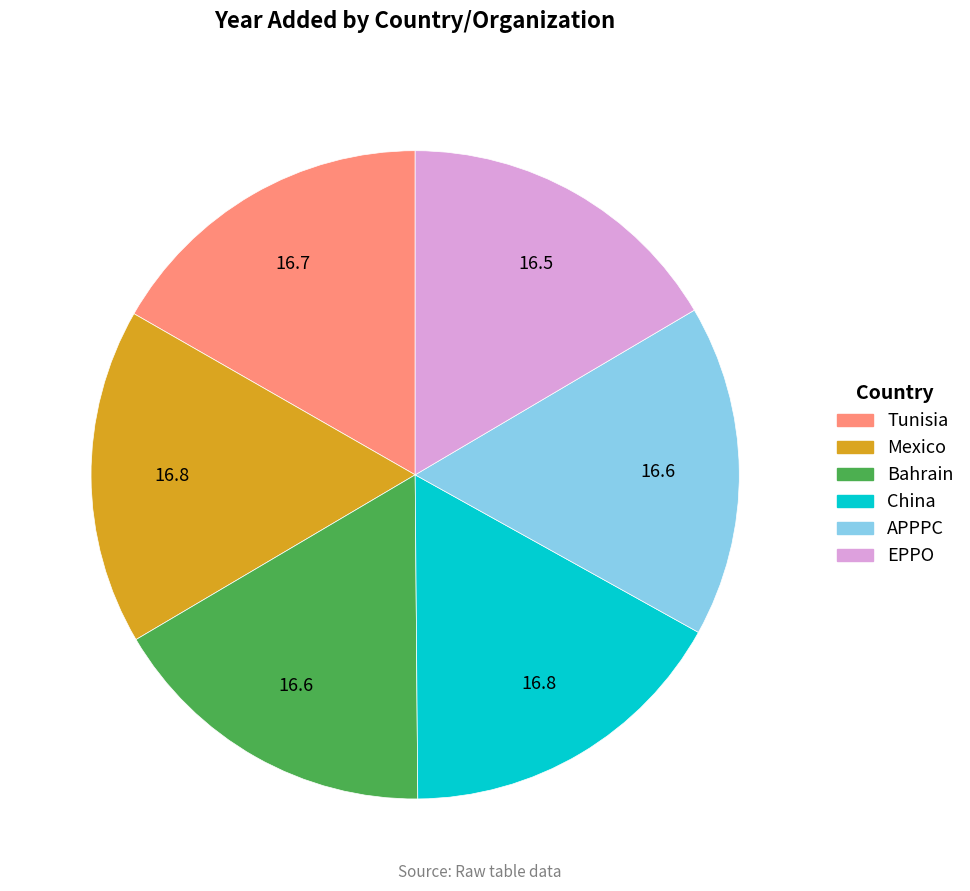

Approximately how many times larger is the value at Mexico compared to EPPO?

1.0